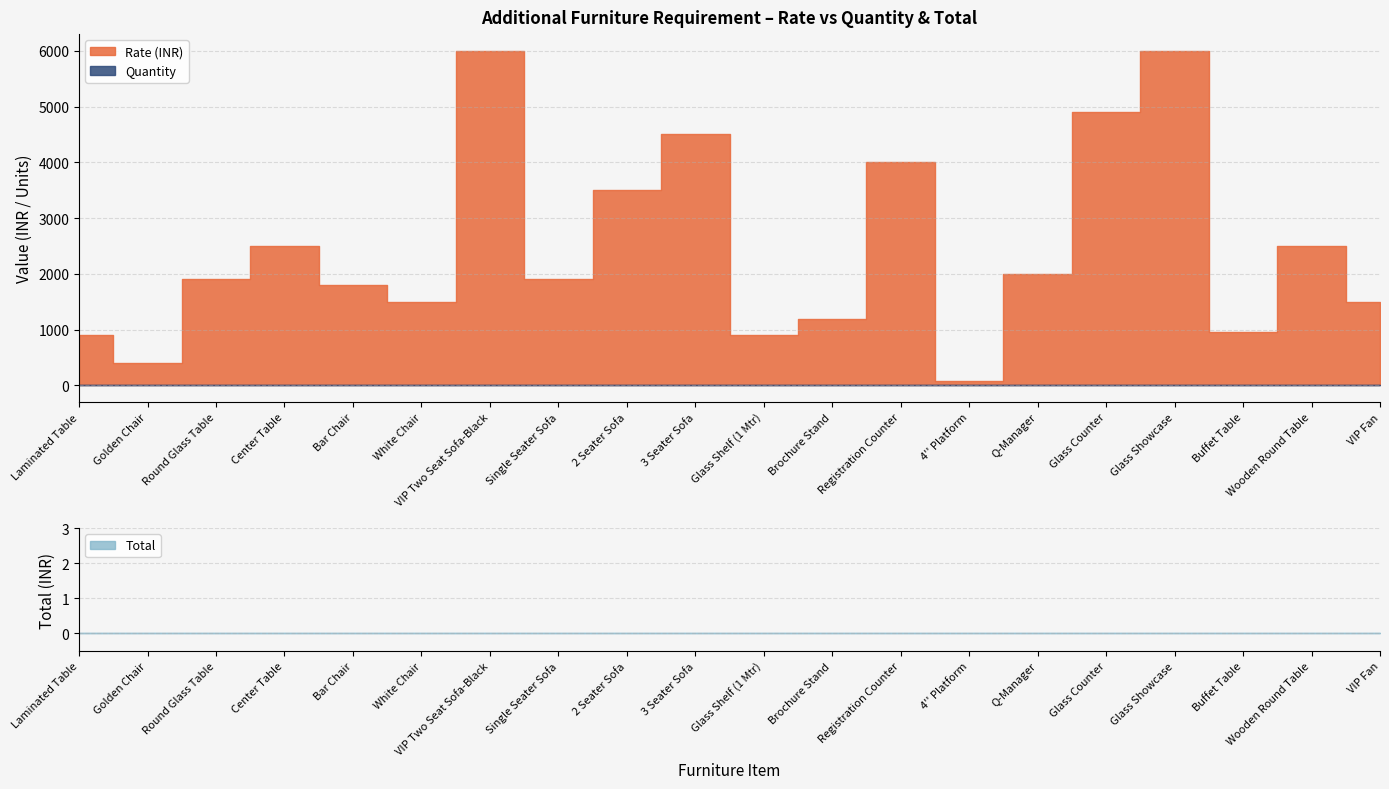

Reading left to right, list all the values displayed in this chart.

Rate (INR): 900	400	1900	2500	1800	1500	6000	1900	3500	4500	900	1200	4000	80	2000	4900	6000	950	2500	1500
Quantity: 0	0	0	0	0	0	0	0	0	0	0	0	0	0	0	0	0	0	0	0
Total: 0	0	0	0	0	0	0	0	0	0	0	0	0	0	0	0	0	0	0	0